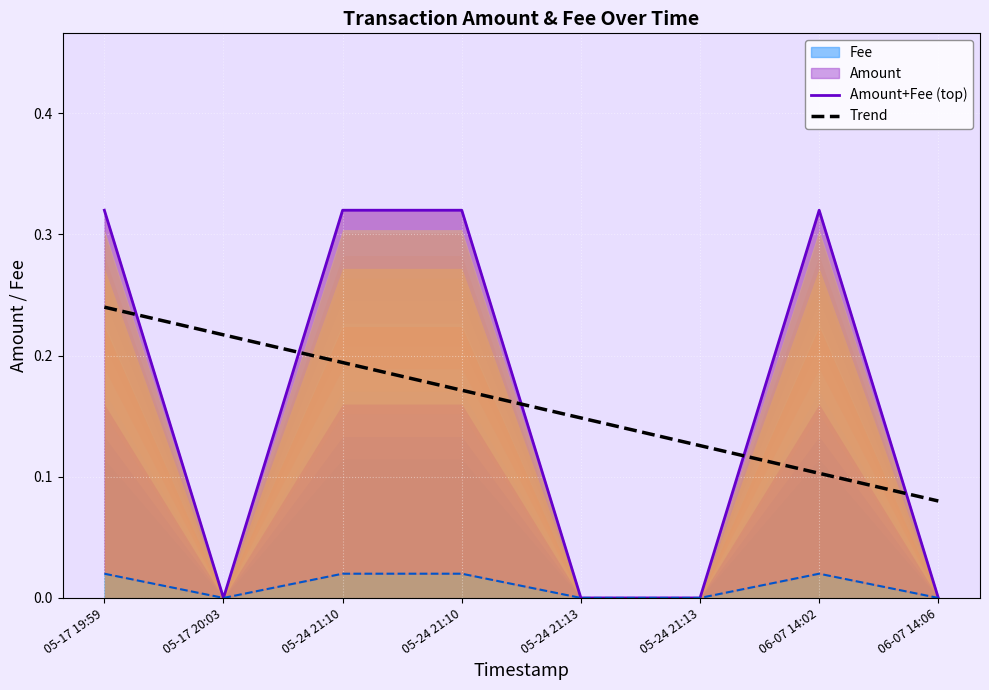

True or false: Amount+Fee (top) has a value of 0.3 at 06-07 14:02.

True